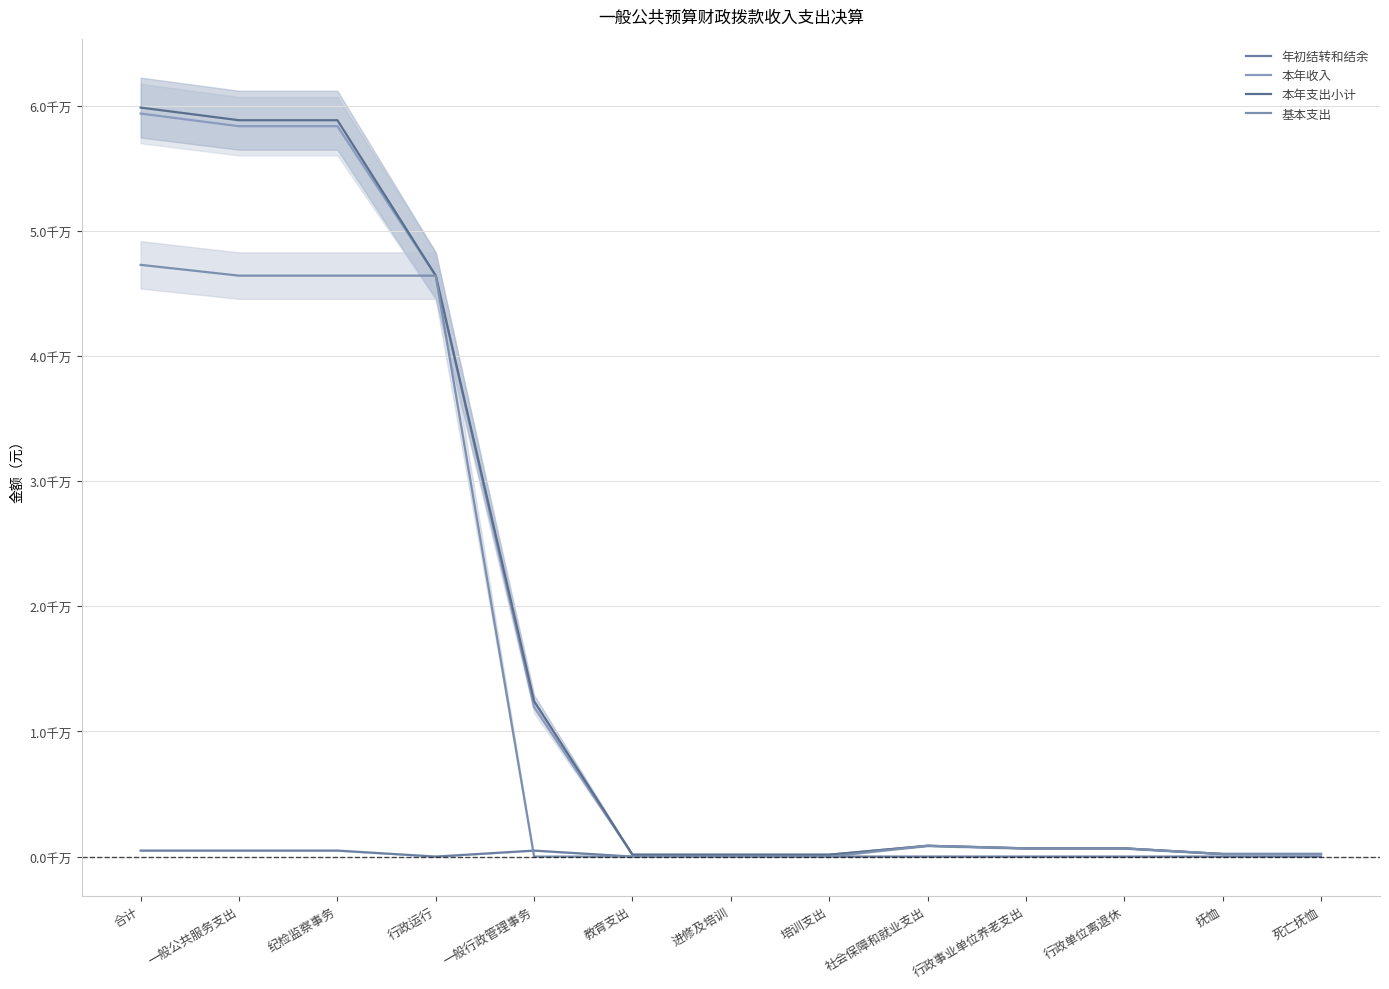

What is the sum of all 年初结转和结余 values?

1912392.0